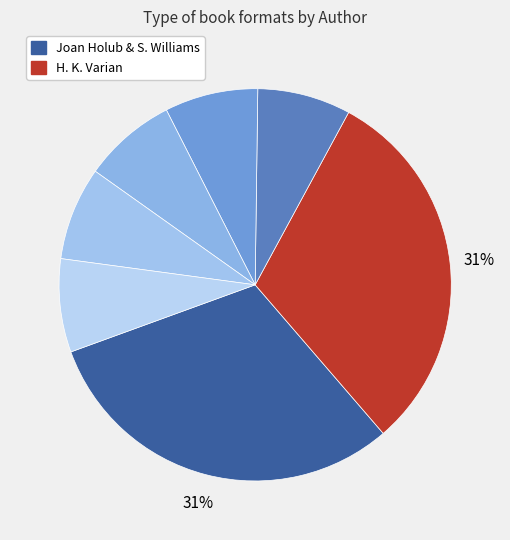

How many slices are in this pie chart?

7